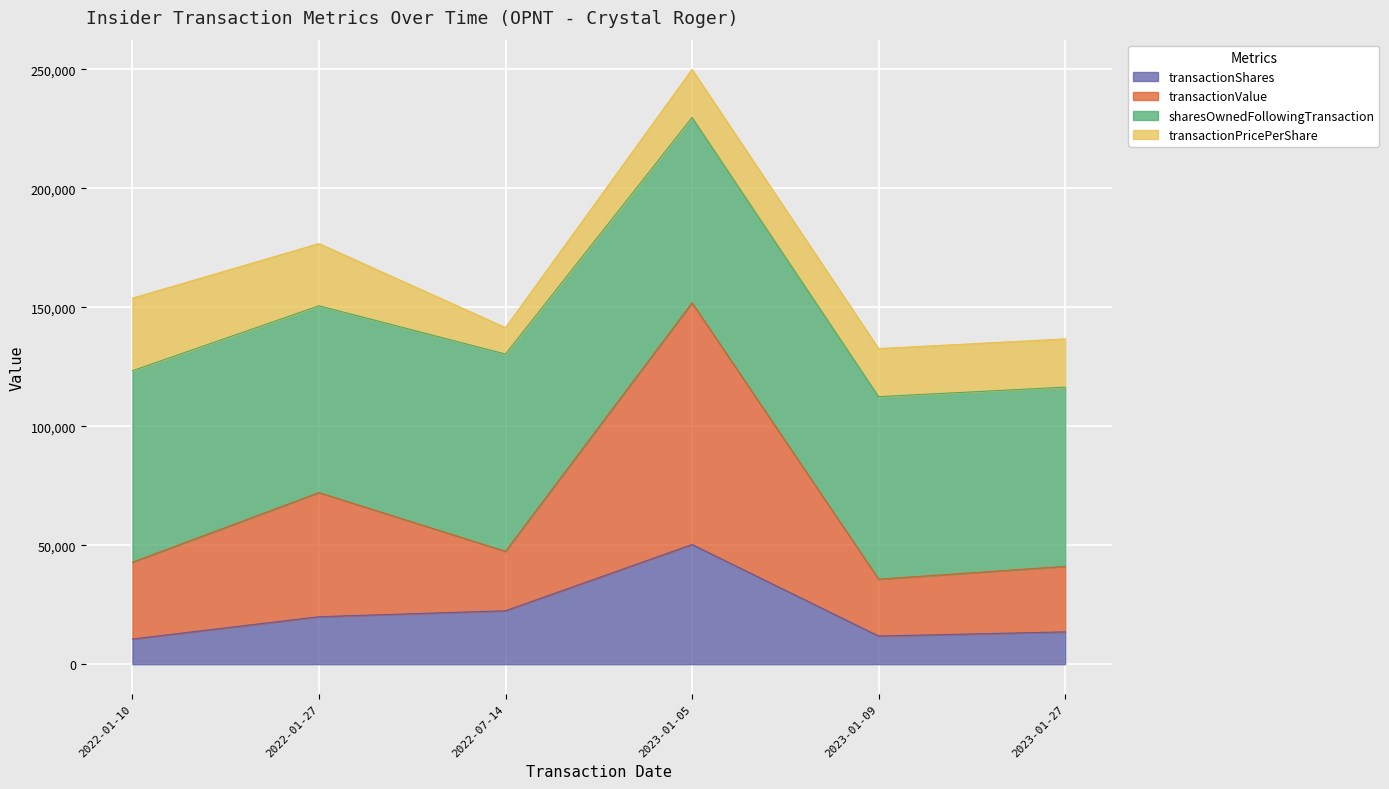

In transactionValue, how many points are lower than both neighbors (excluding endpoints)?

2